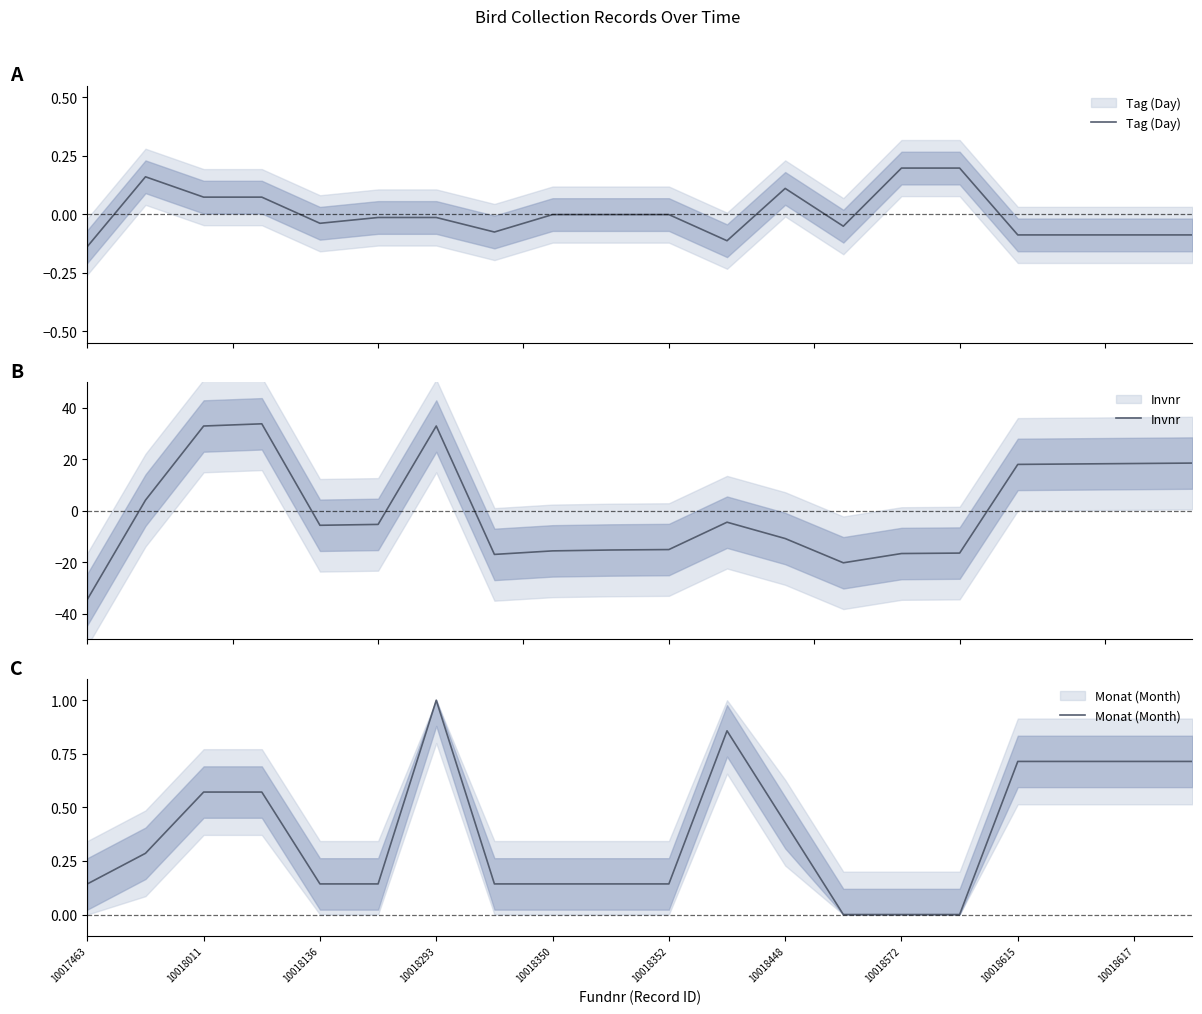

How many data points in Tag (Day) are less than 0?

14